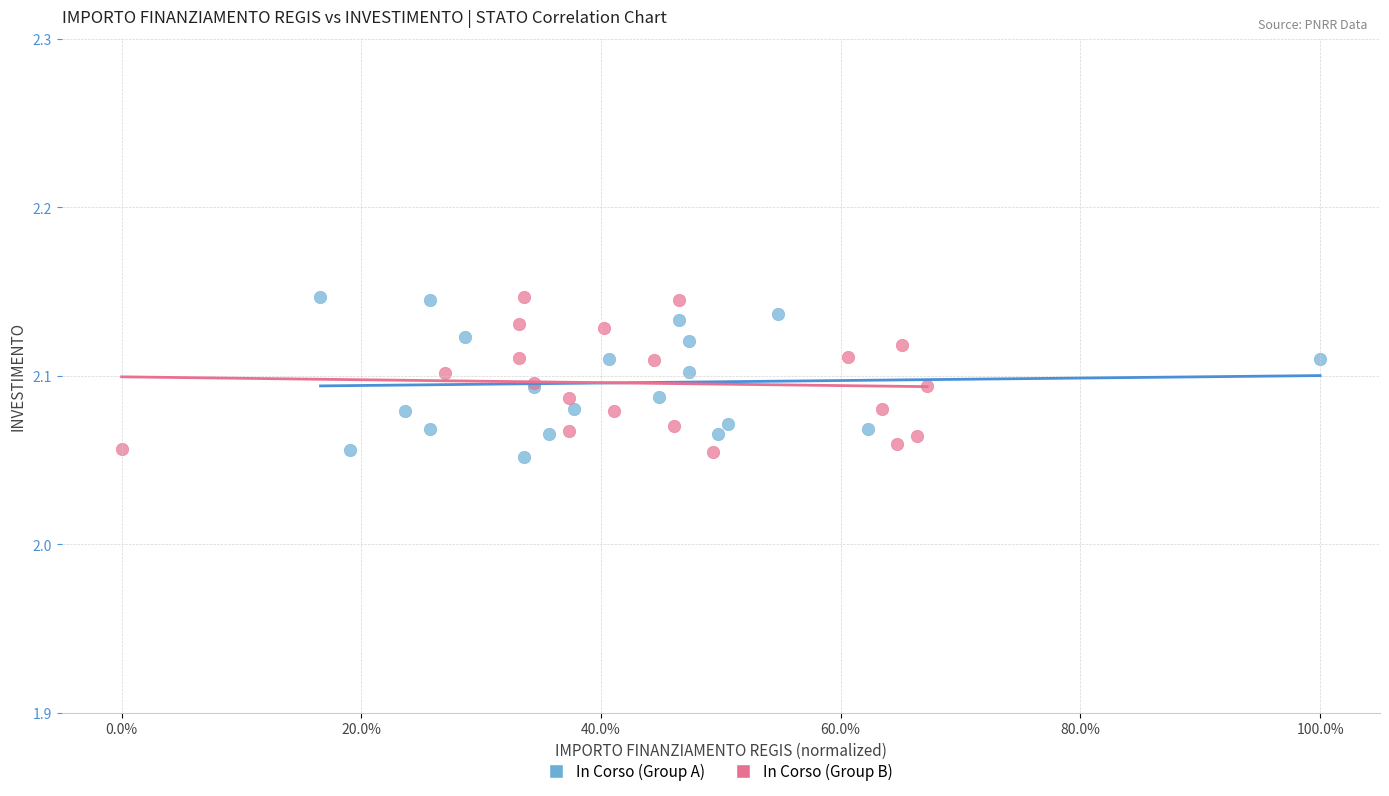

What are all the series names shown in the legend?

In Corso (Group A), In Corso (Group B)